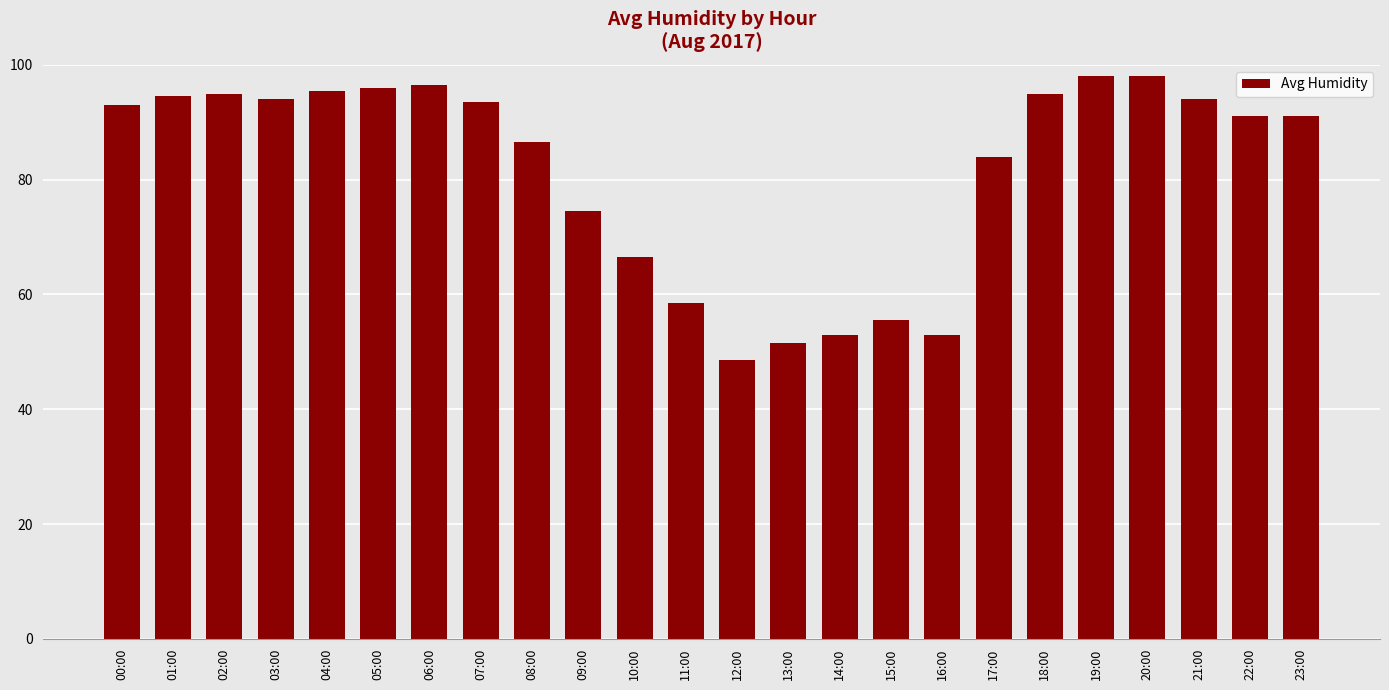

What is the sum of the values at 16:00 and 00:00?

146.0